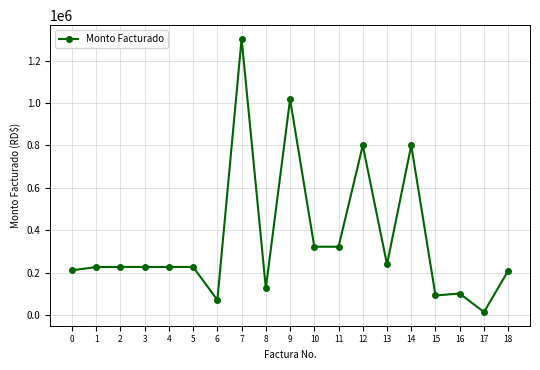

What is the difference between the values at 15 and 12?

707200.0